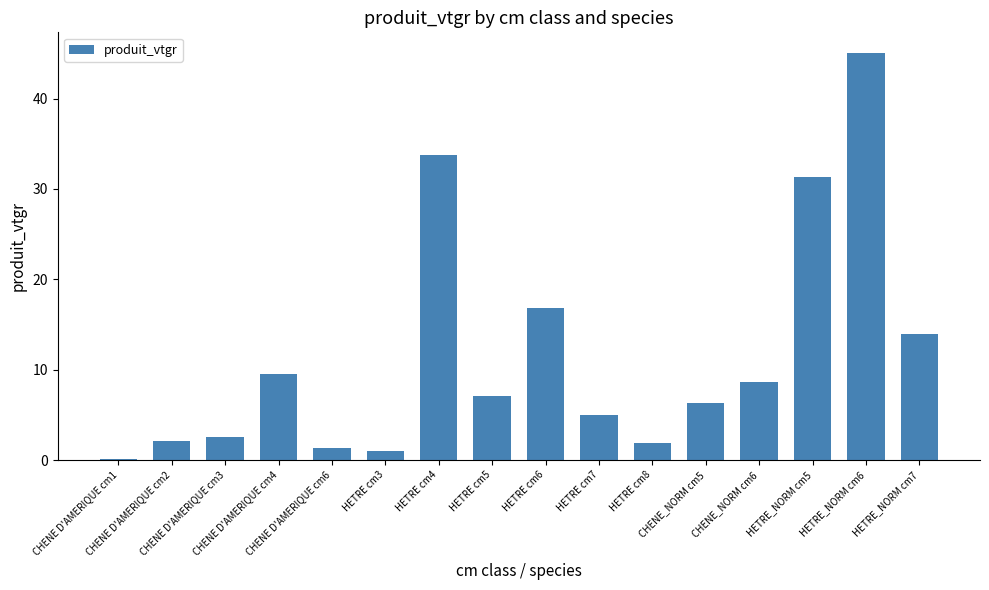

Which label corresponds to the largest value in the chart?

HETRE_NORM cm6